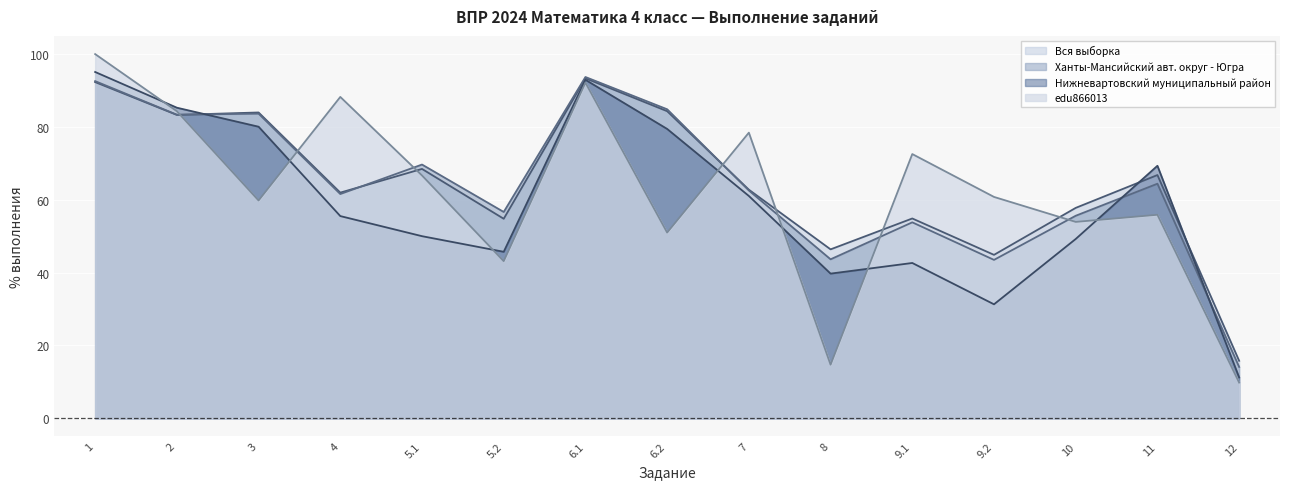

What is the lowest value of the Нижневартовский муниципальный район series?

11.2